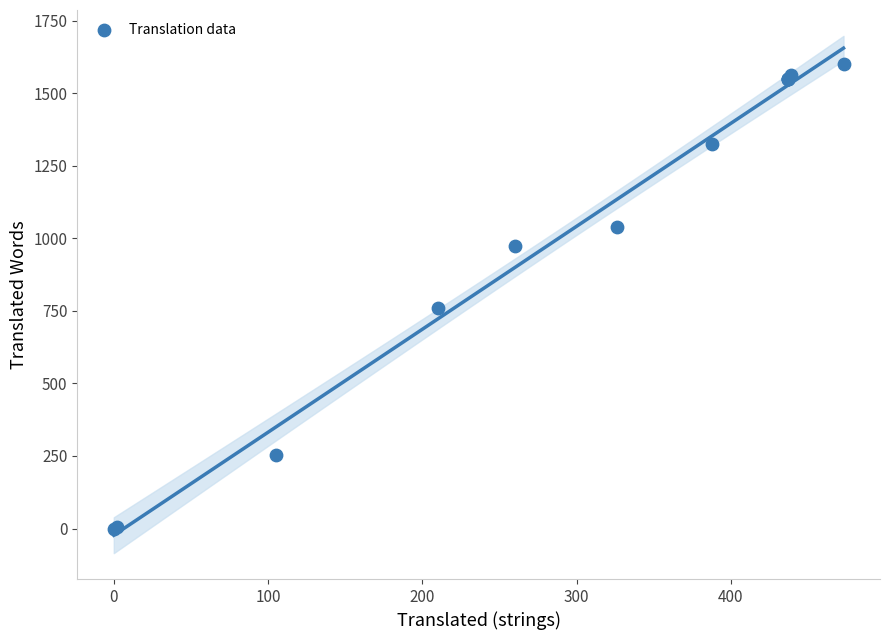

What Y value in the scatter plot is closest to 801?

761